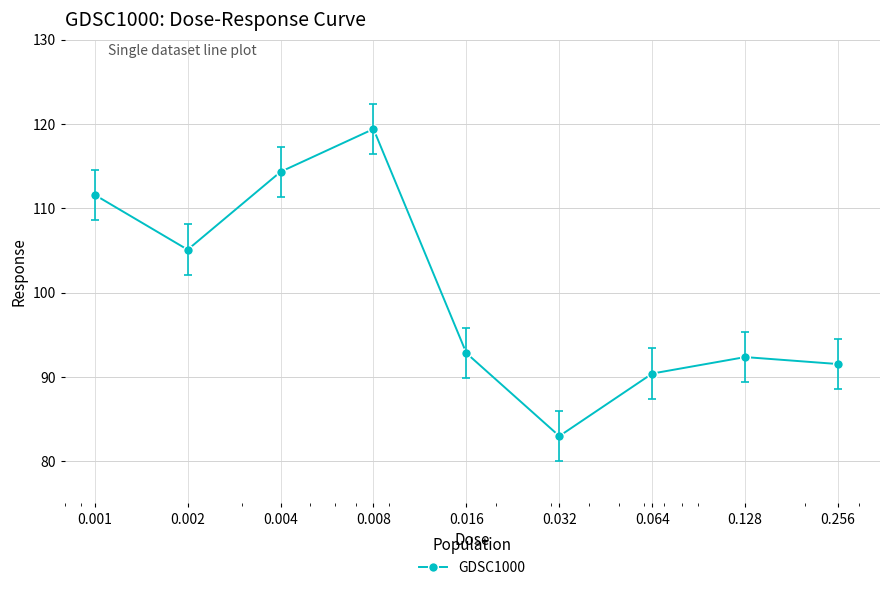

Reading left to right, extract all data points from this chart.

111.6	105.1	114.3	119.4	92.8	83.0	90.4	92.4	91.5